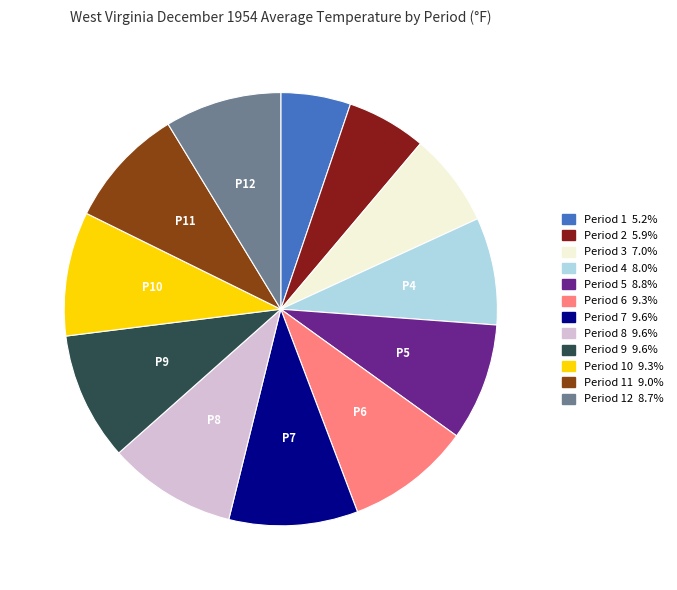

Approximately how many times larger is the value at Period 5 8.8% compared to Period 7 9.6%?

0.9